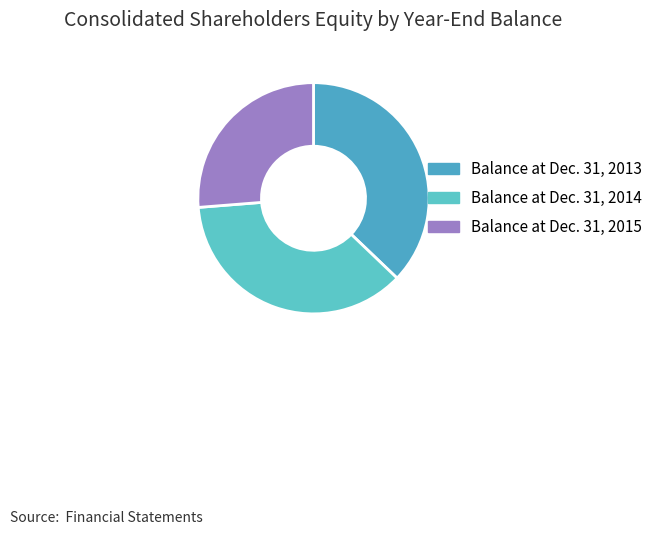

What is the total percentage of Balance at Dec. 31, 2014 and Balance at Dec. 31, 2013?

73.7%